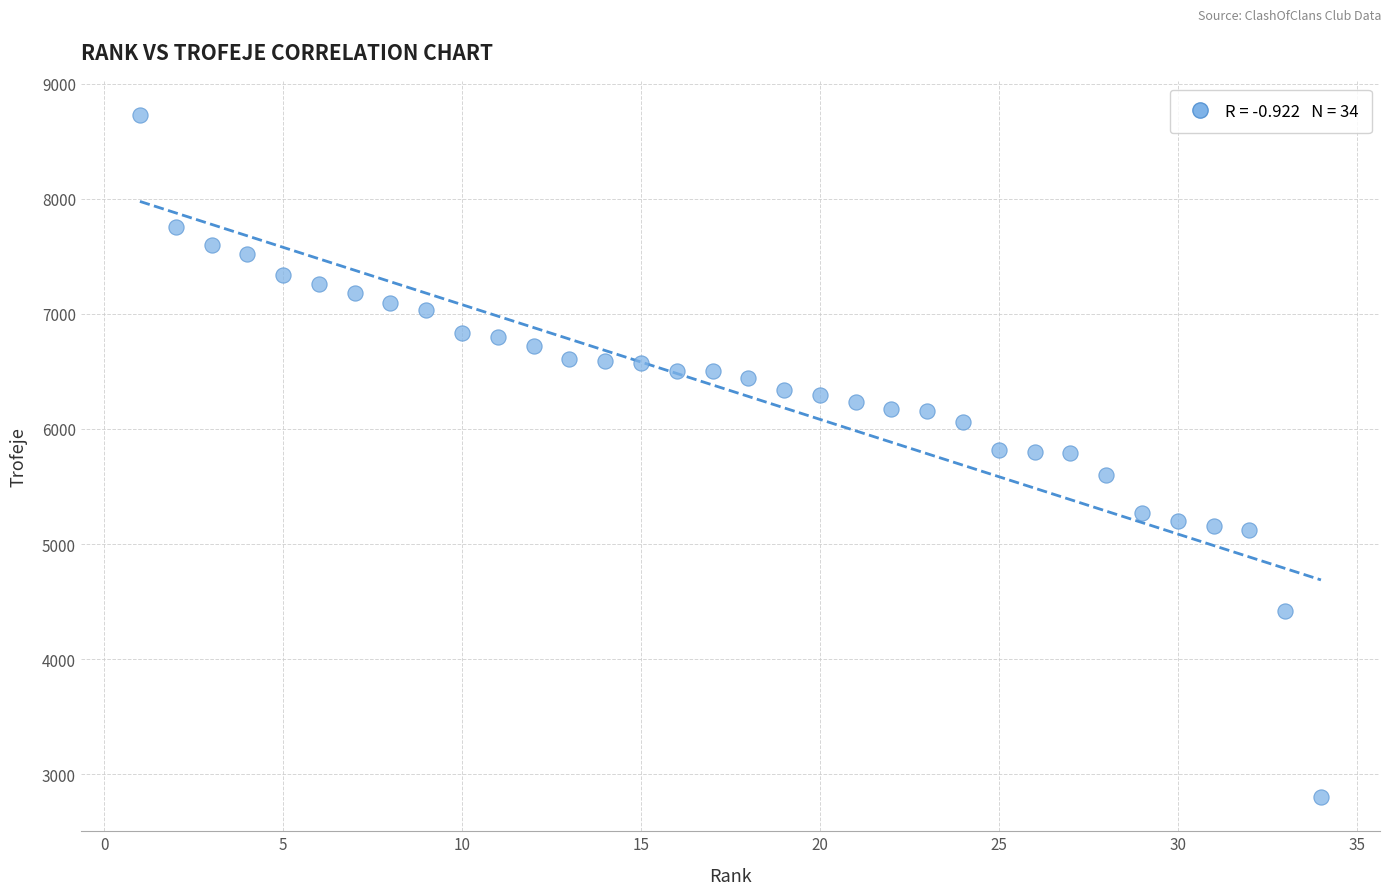

What is the range of X values (max minus min)?

33